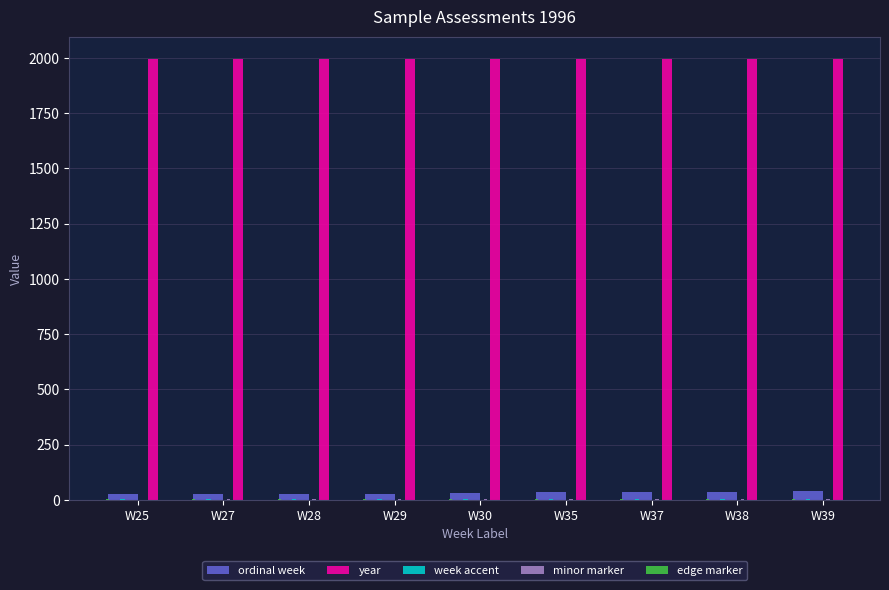

How many data points does each series have?

9